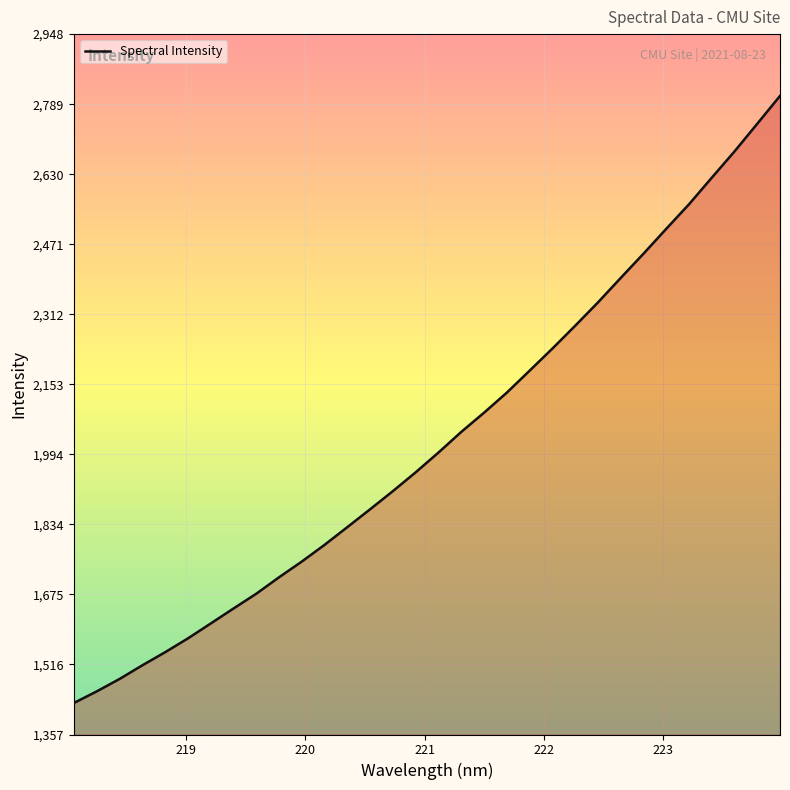

What is the maximum value shown in the chart?

2808.0